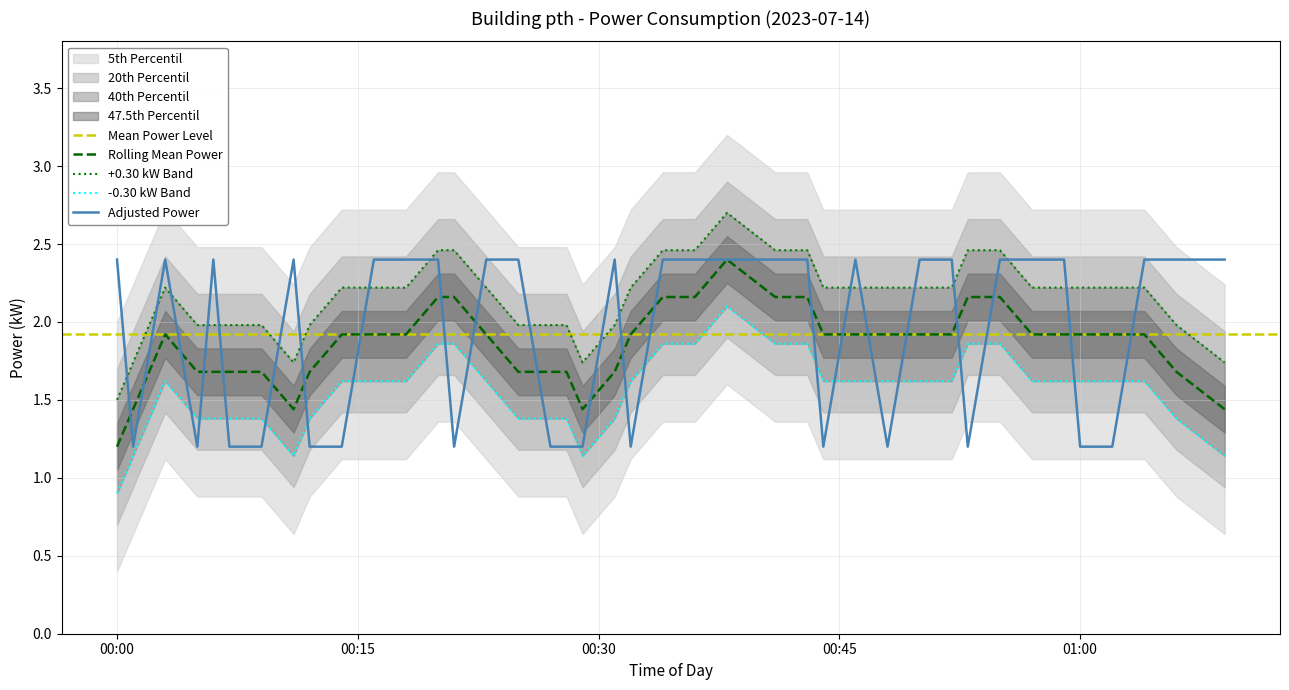

Where is Rolling Mean Power nearest to the value 1?

00:00